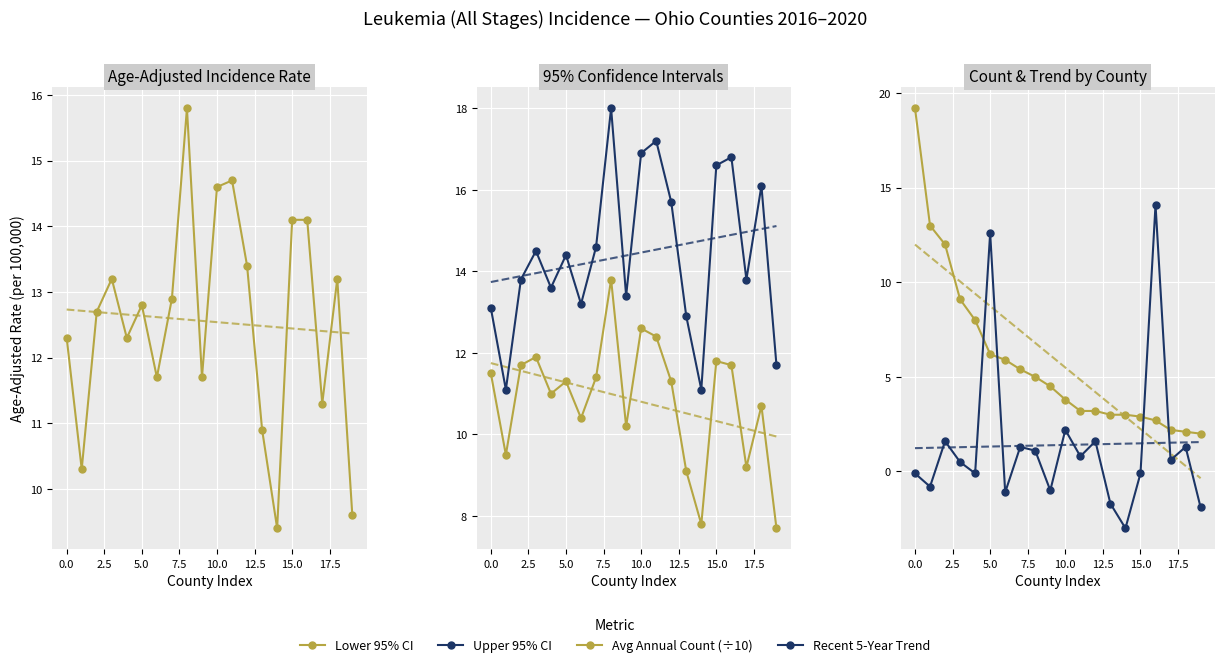

True or false: Recent 5-Year Trend has a value of 0.5 at 11.

False